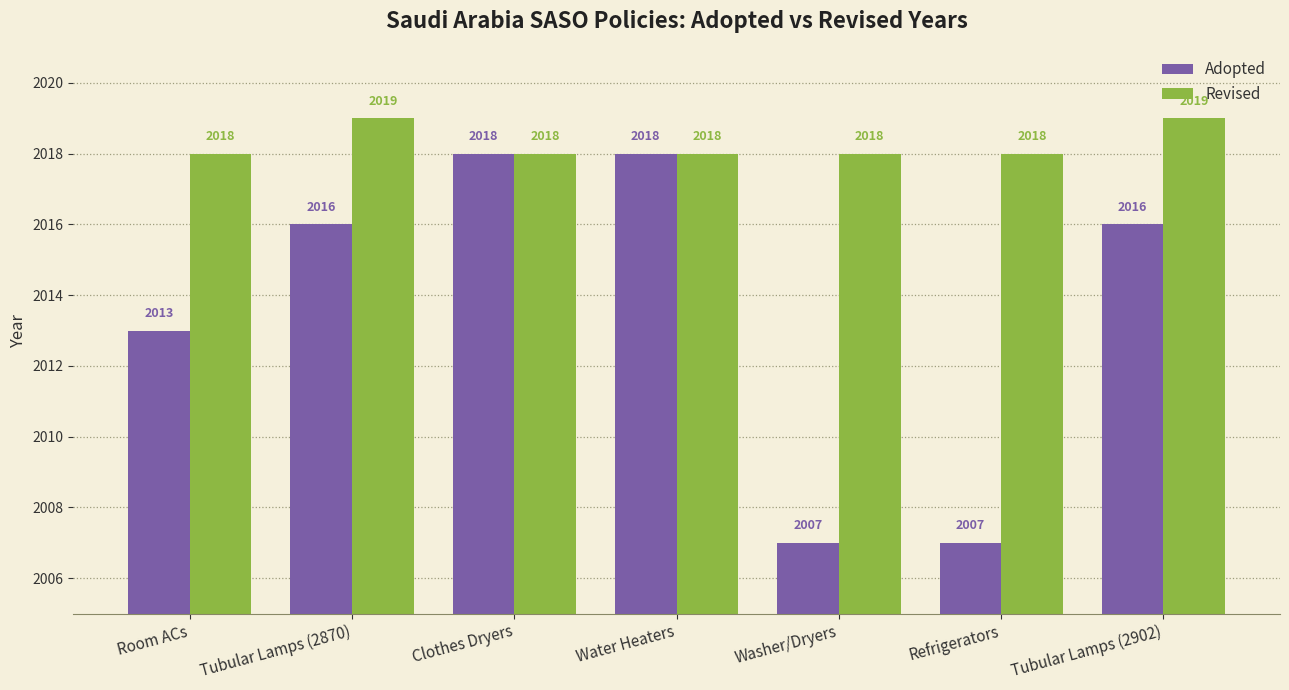

What is the label of the 7th bar from the left?

Tubular Lamps (2902)